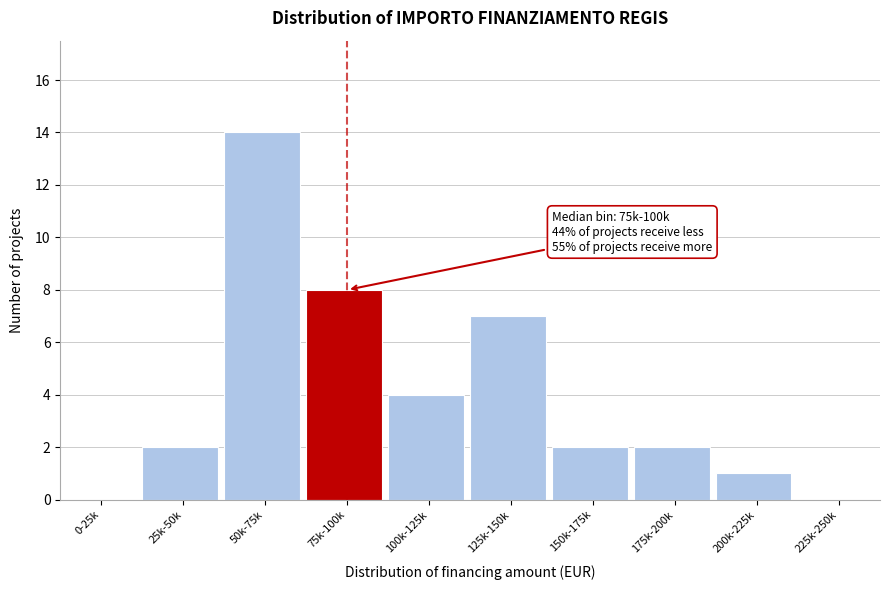

Reading right to left, list all the values displayed in this chart.

225k-250k=0	200k-225k=1	175k-200k=2	150k-175k=2	125k-150k=7	100k-125k=4	75k-100k=8	50k-75k=14	25k-50k=2	0-25k=0